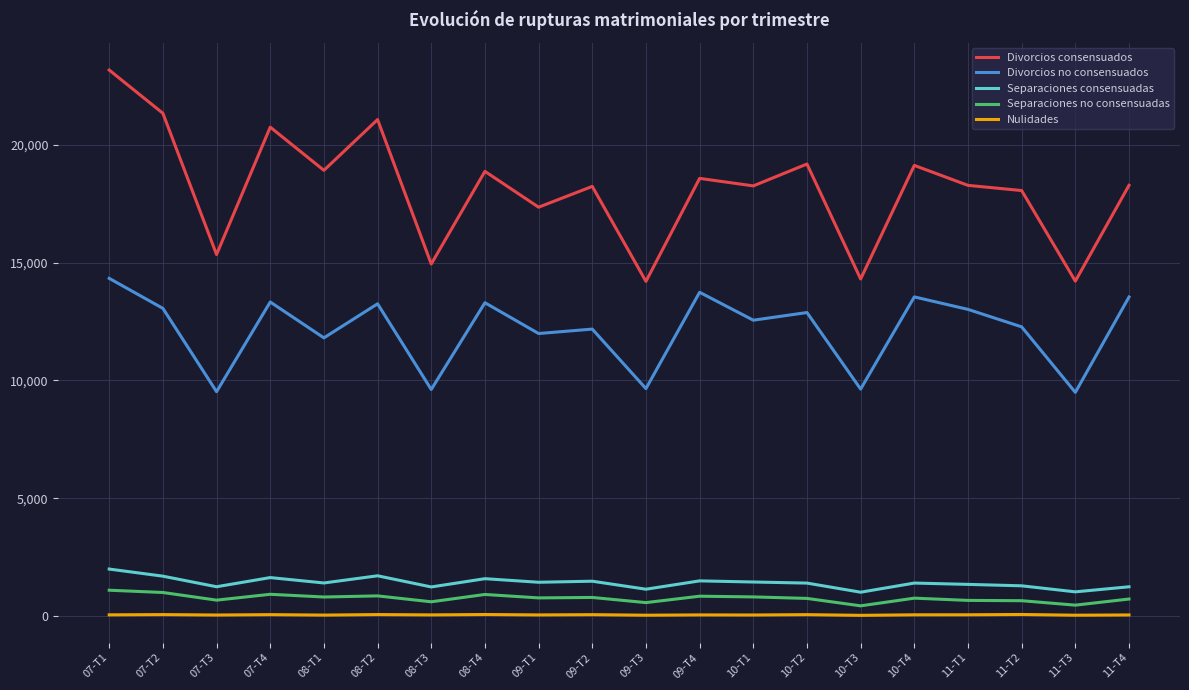

How many lines are shown in the chart?

5